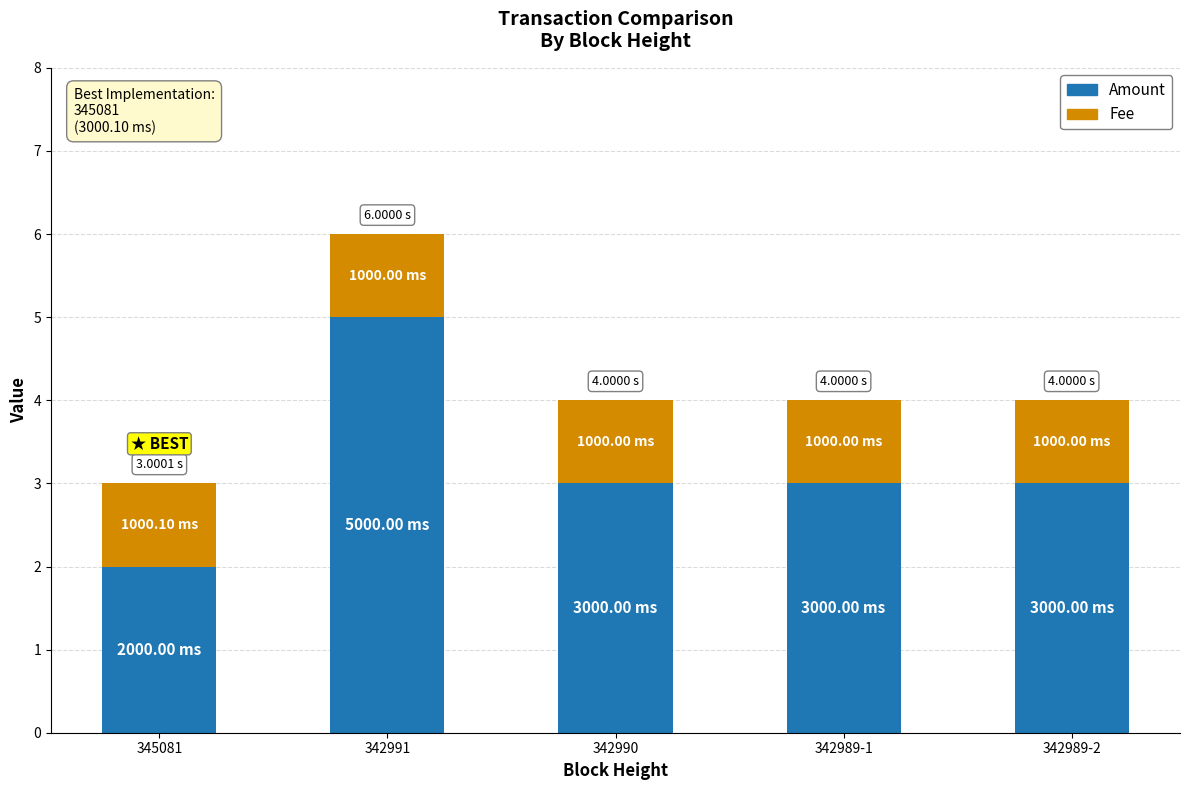

At which category is the sum across all series the highest?

342991